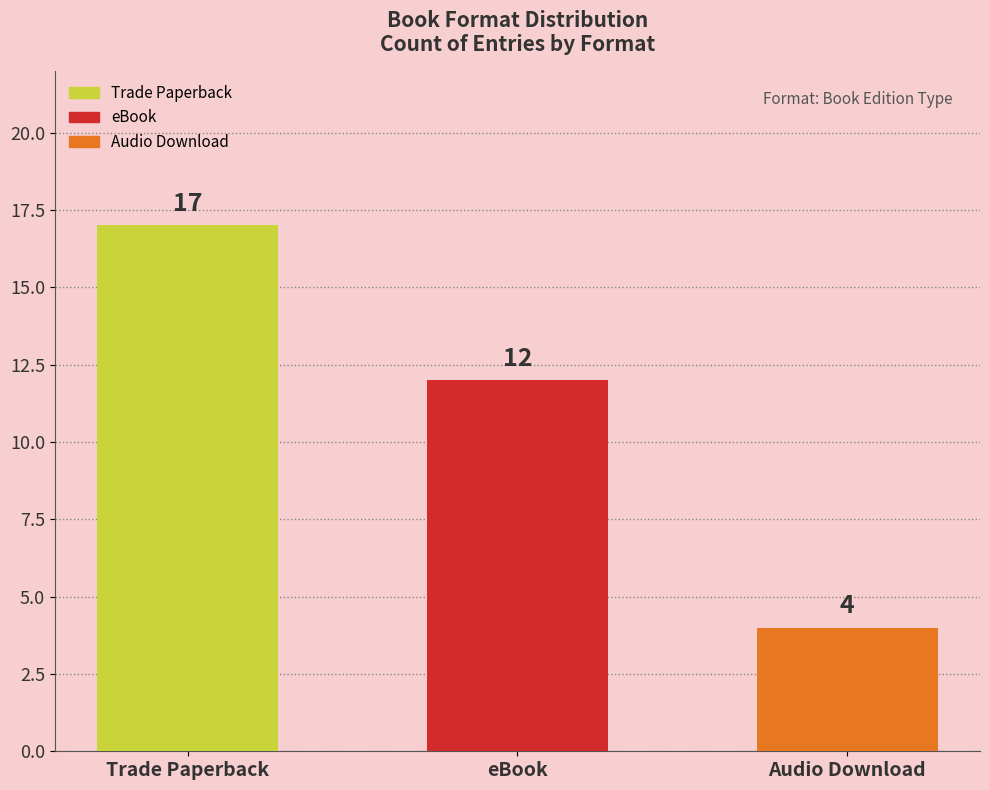

What is the greatest value displayed?

17